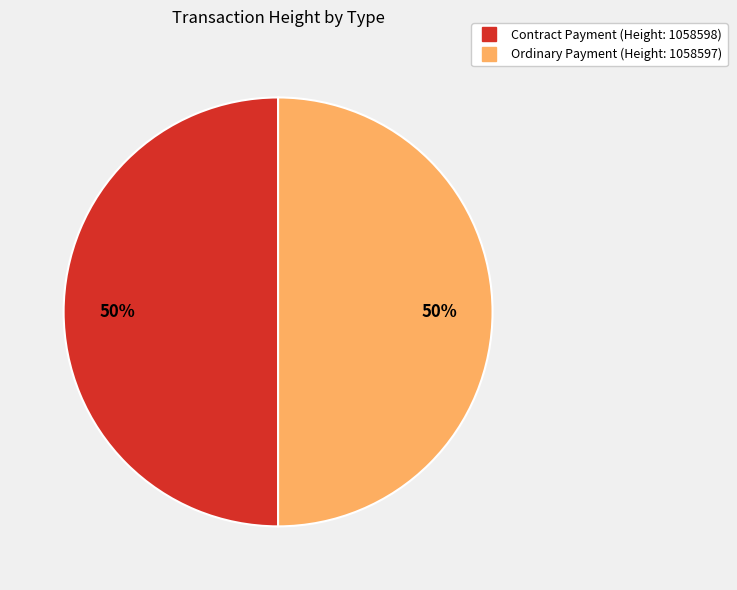

Is it true that Ordinary Payment is 50% of the pie?

True